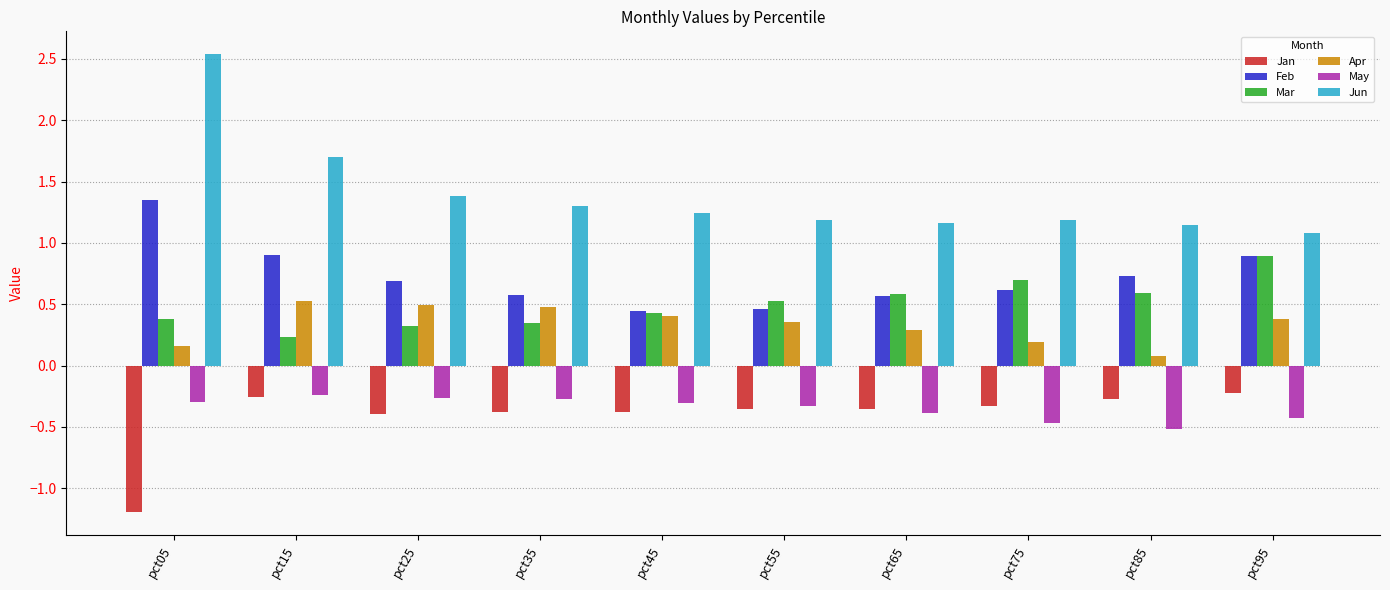

At which label does Jan reach its minimum?

pct05